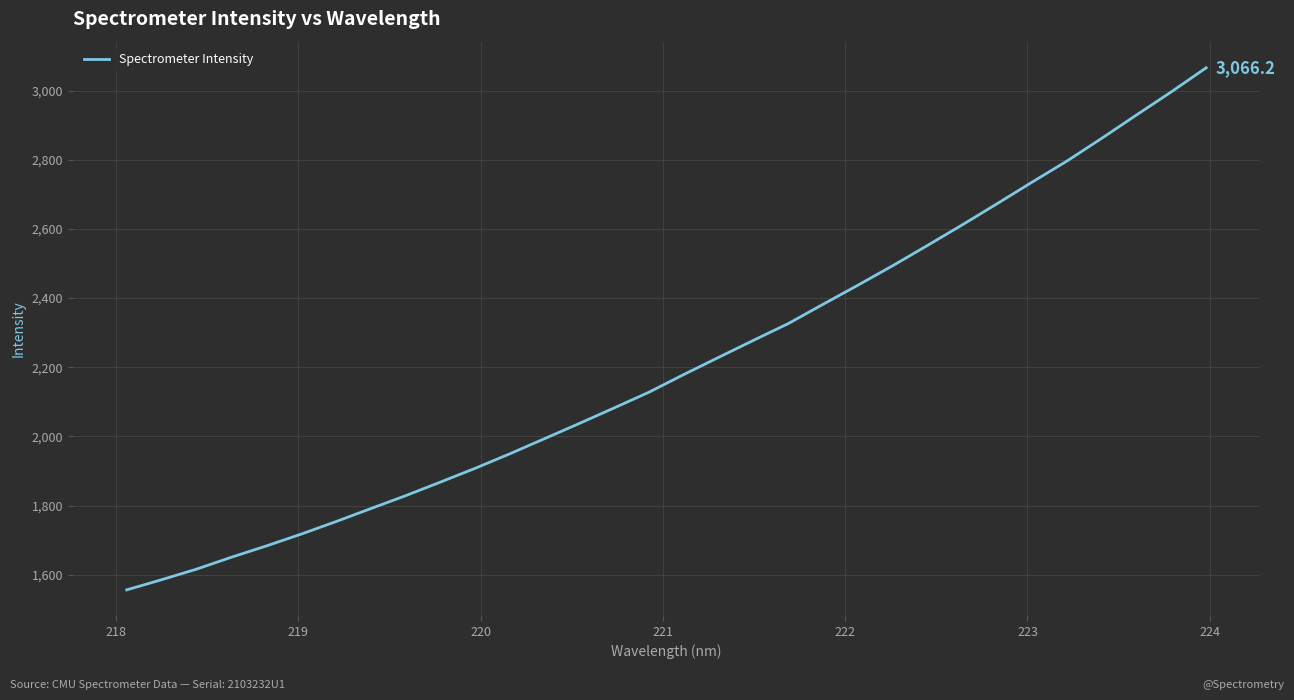

What is the difference between the maximum and minimum values?

1510.1